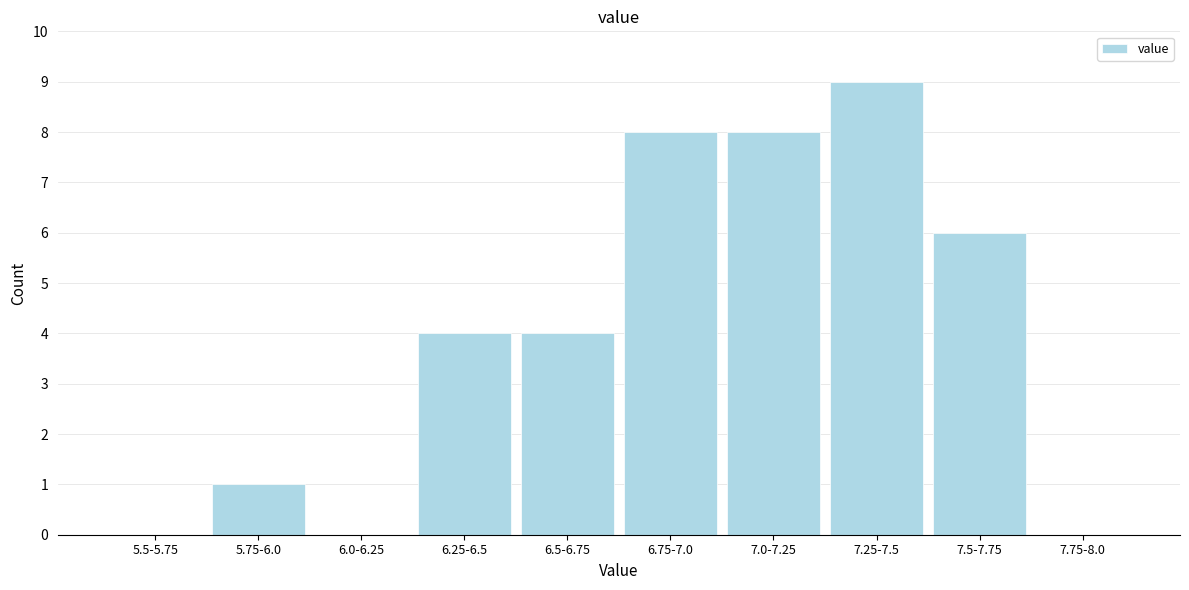

Reading left to right, extract all data points from this chart.

5.5-5.75=0	5.75-6.0=1	6.0-6.25=0	6.25-6.5=4	6.5-6.75=4	6.75-7.0=8	7.0-7.25=8	7.25-7.5=9	7.5-7.75=6	7.75-8.0=0